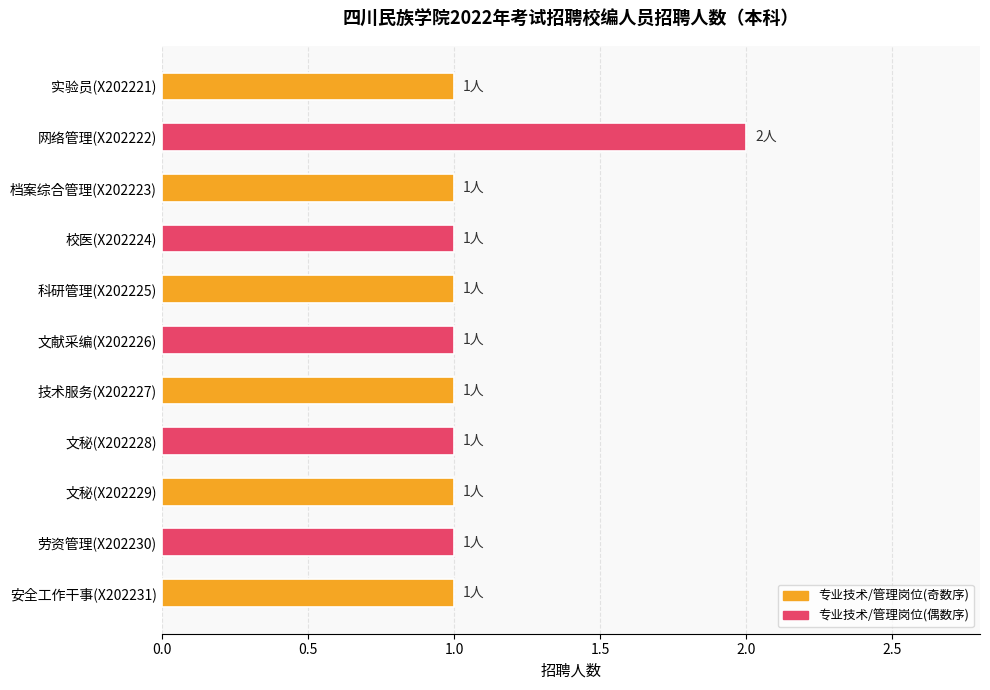

Count the number of data series in this chart.

1